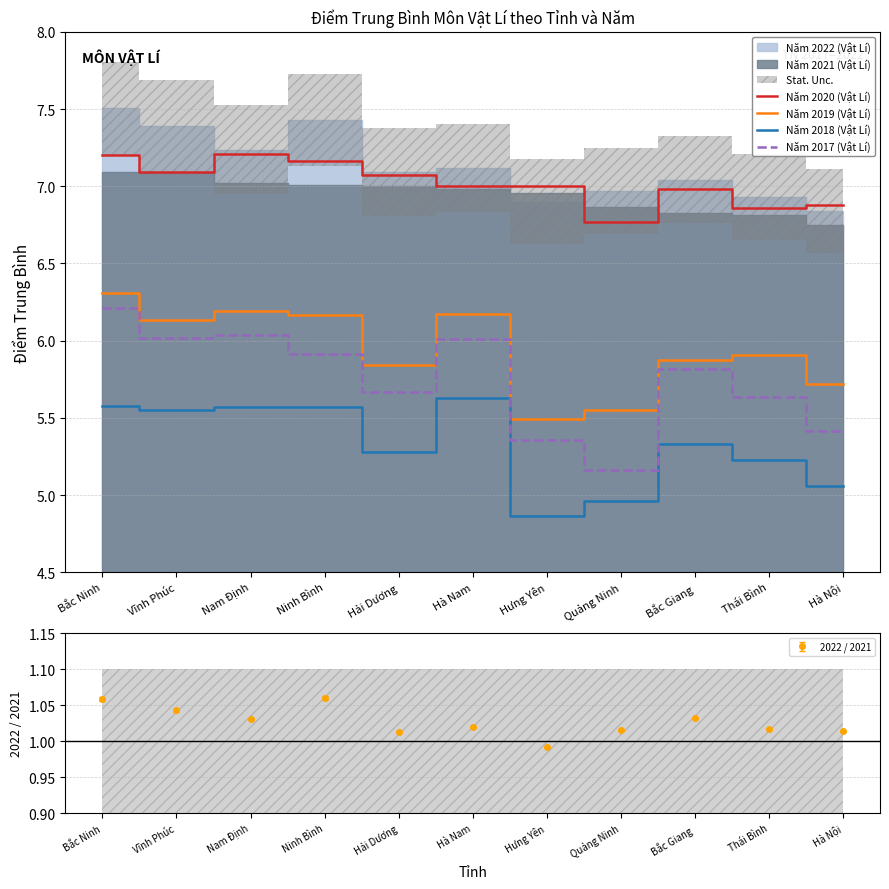

What position from the left is Vĩnh Phúc?

2